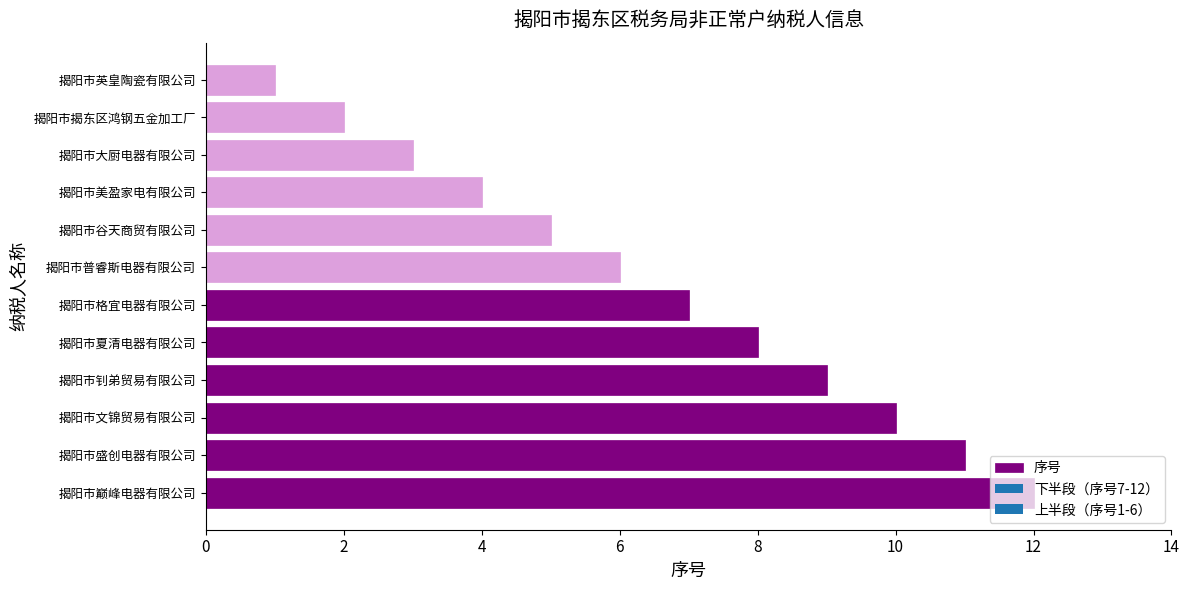

At which label is the value closest to 6?

揭阳市普睿斯电器有限公司